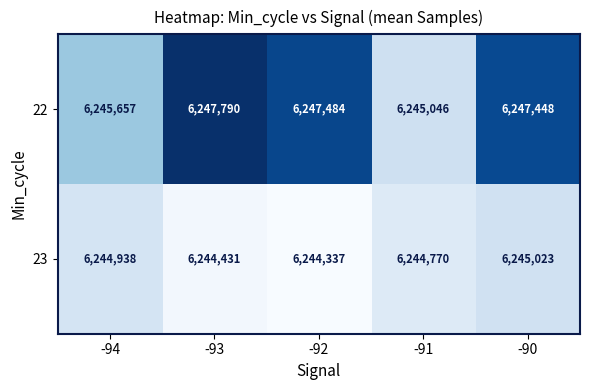

At which category is the sum across all series the highest?

-90